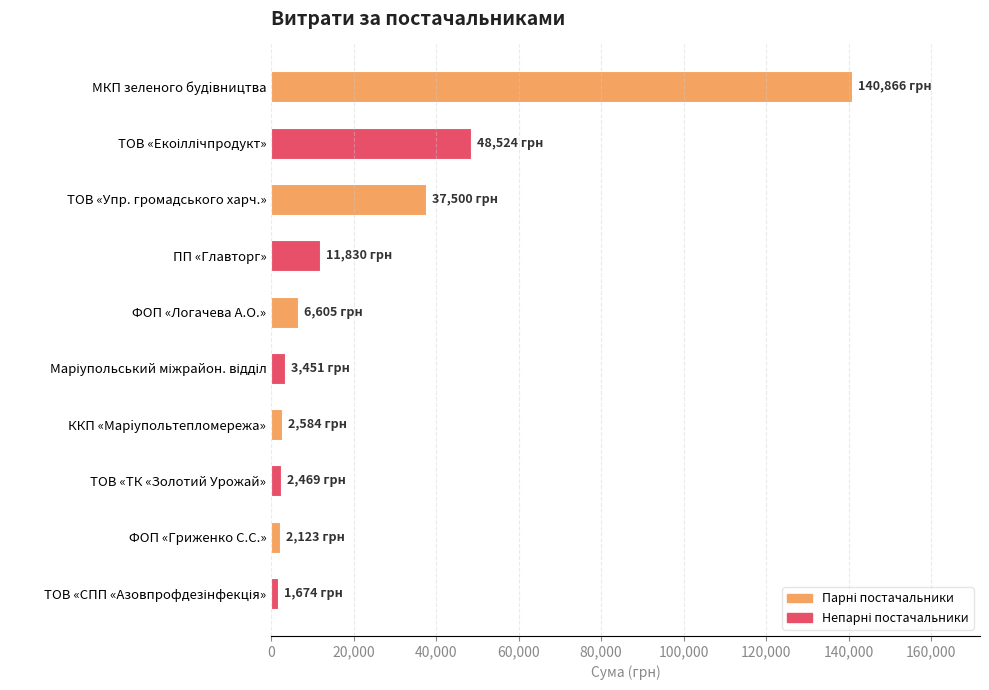

What is the difference between the maximum and second lowest values?

138743.3